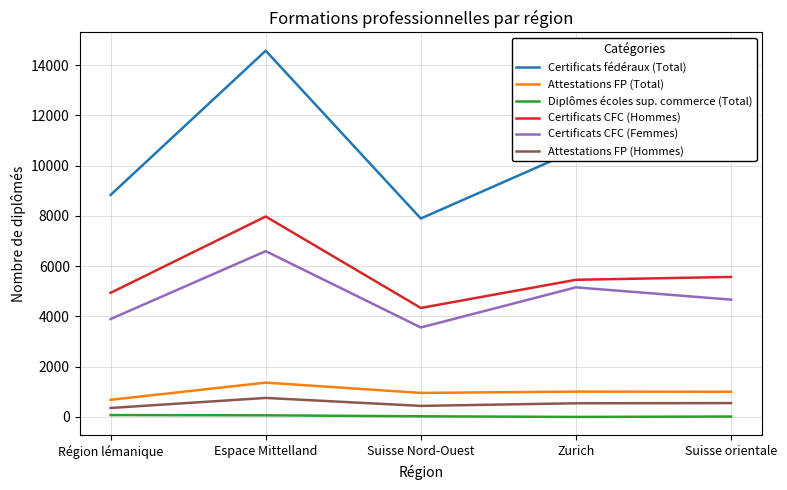

True or false: Certificats fédéraux (Total) and Attestations FP (Total) cross at least once.

False